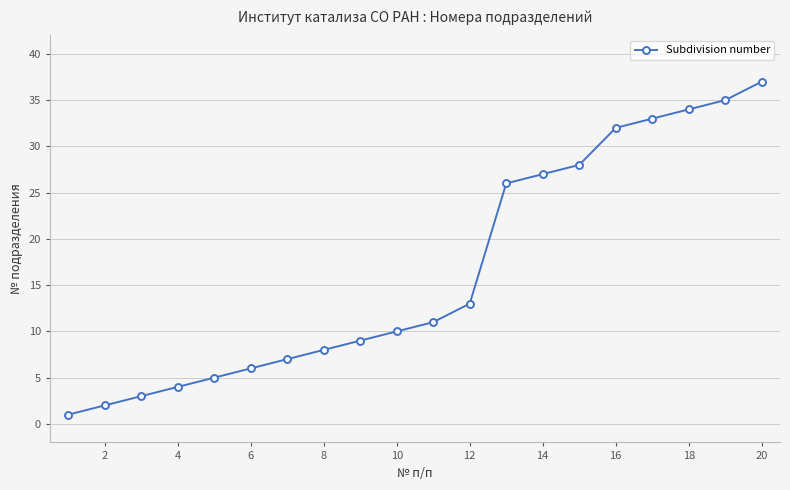

Reading left to right, what are all the values shown in this chart?

1	2	3	4	5	6	7	8	9	10	11	13	26	27	28	32	33	34	35	37